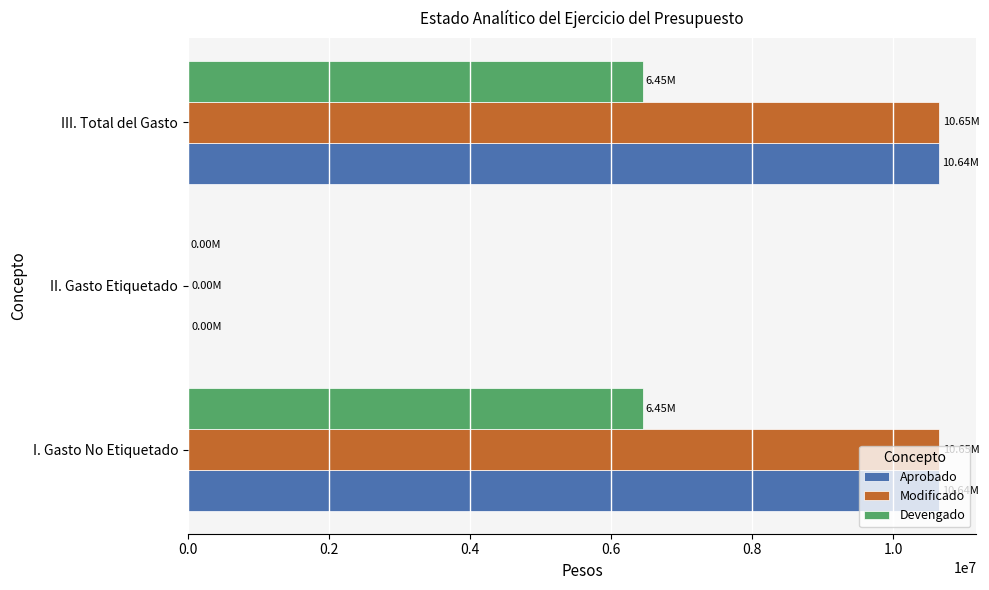

Between I. Gasto No Etiquetado and II. Gasto Etiquetado, which series saw the biggest shift?

Modificado